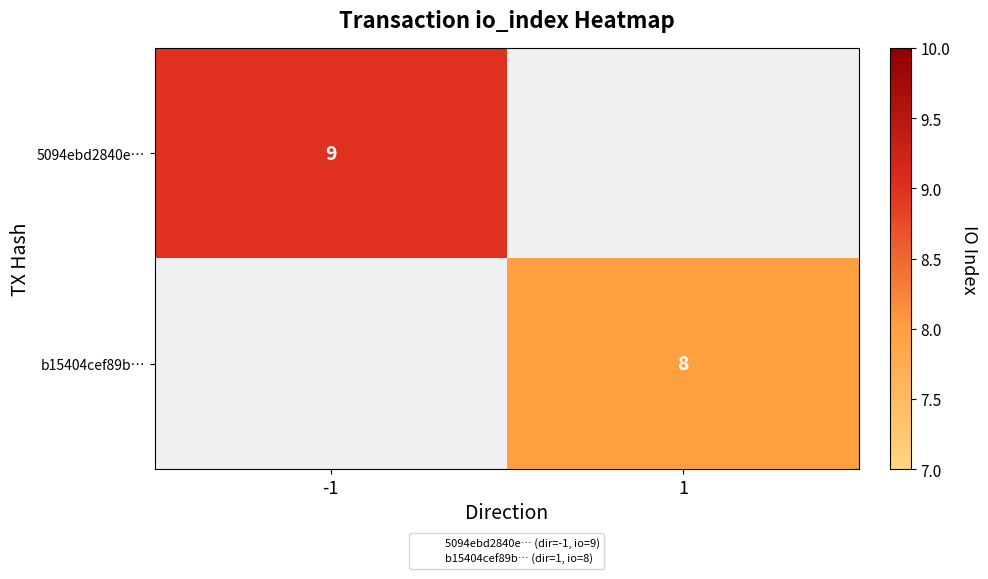

What is the smallest value displayed?

8.0